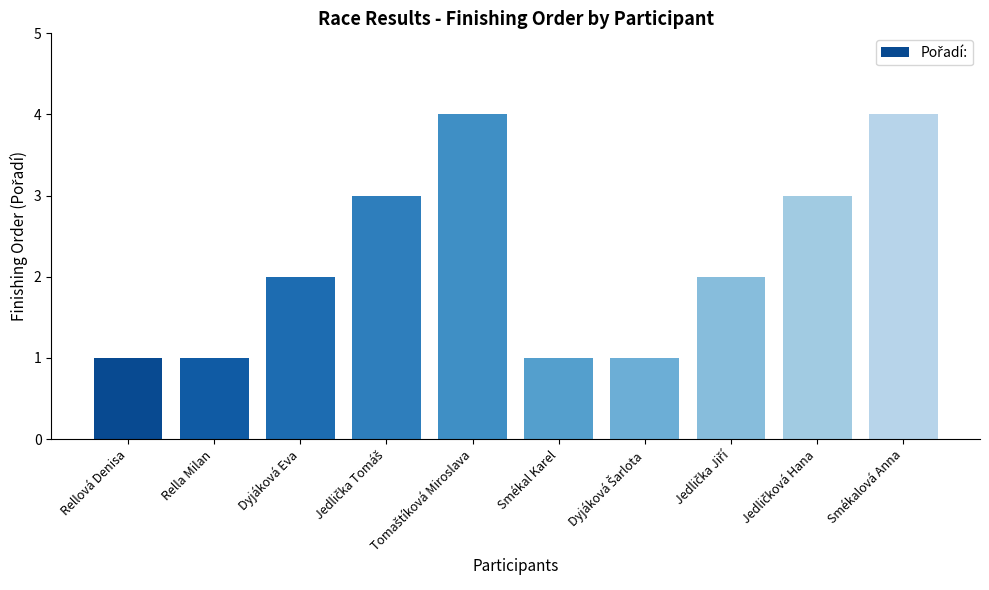

What is the change in value from Rellová Denisa to Smékalová Anna?

+3